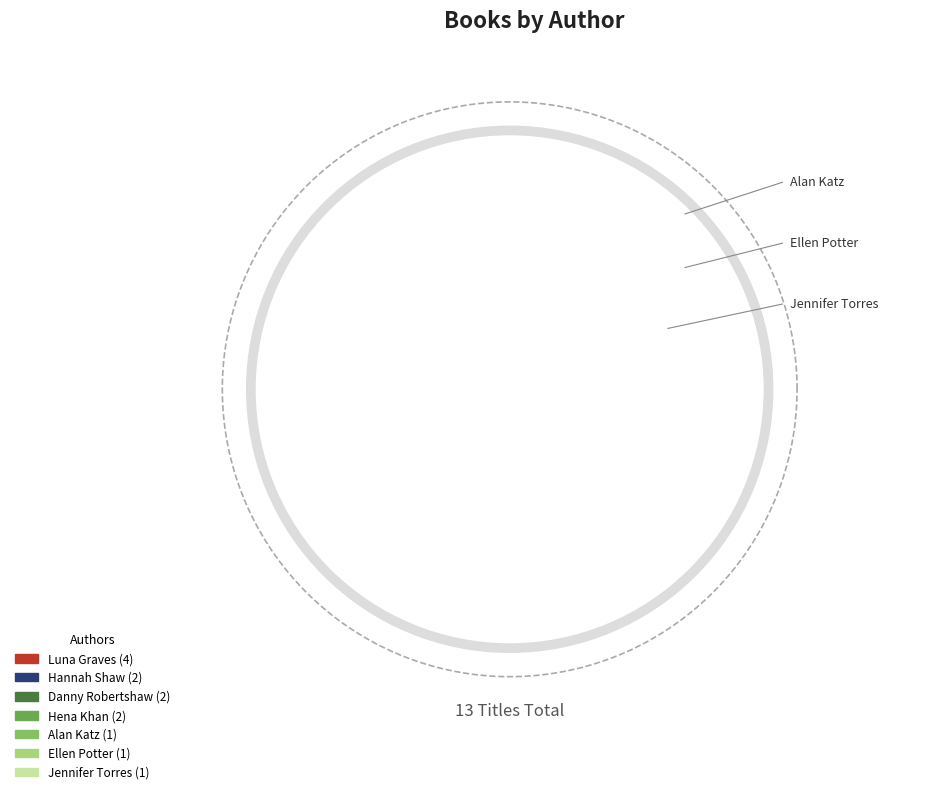

Count the number of slices in the pie.

7